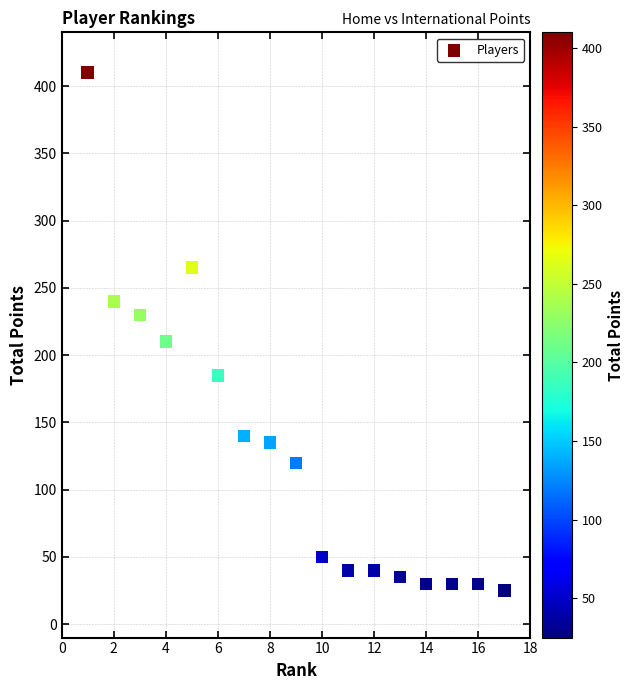

What Y value in the scatter plot is closest to 217?

210